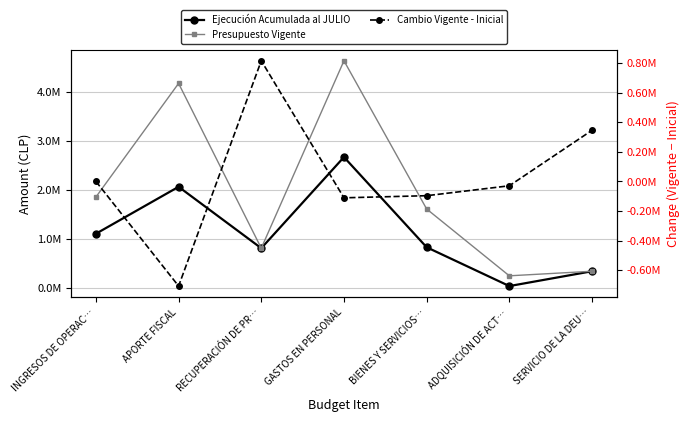

True or false: Ejecución Acumulada al JULIO and Presupuesto Vigente cross at least once.

False